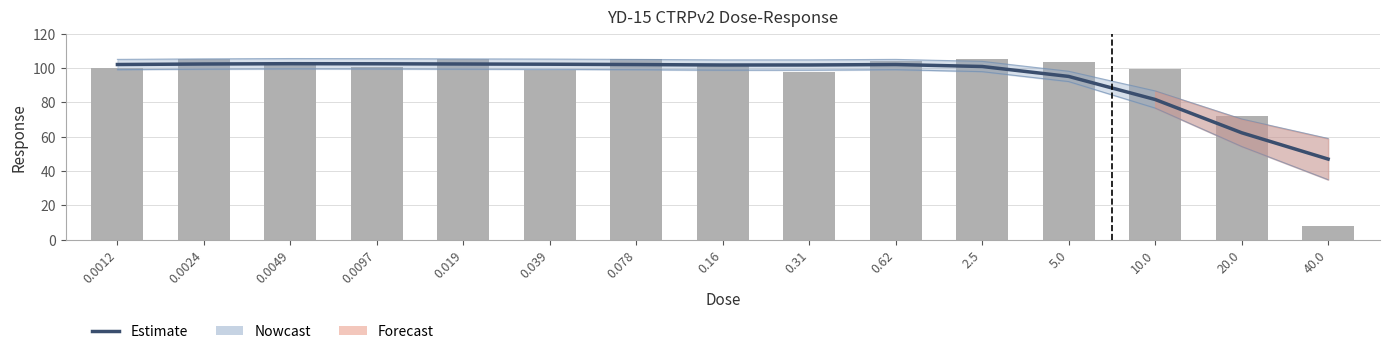

What is the difference between the maximum and second lowest values in the Response series?

33.1